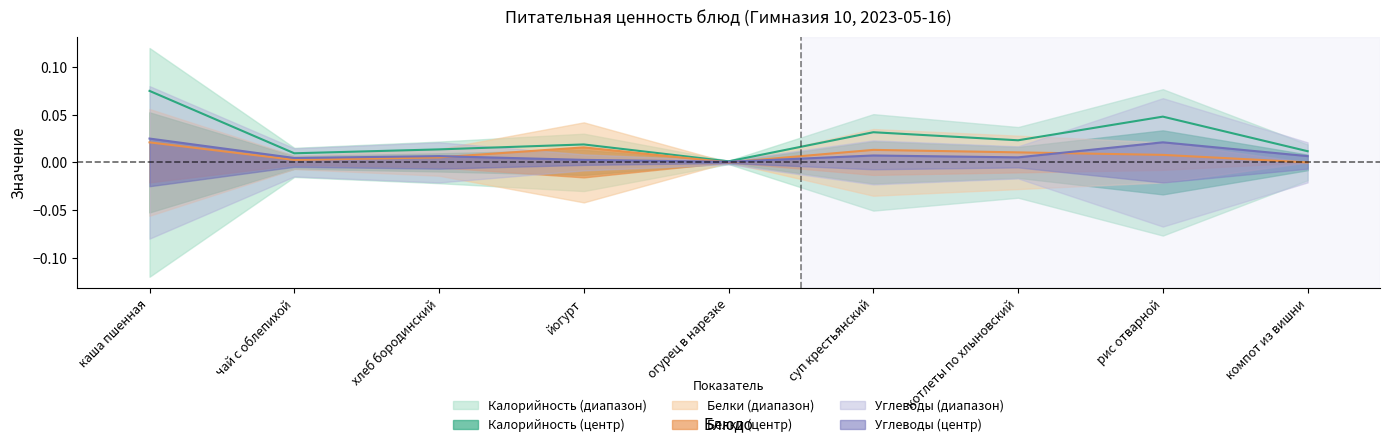

The value of Белки at чай с облепихой is 0.0. True or false?

True